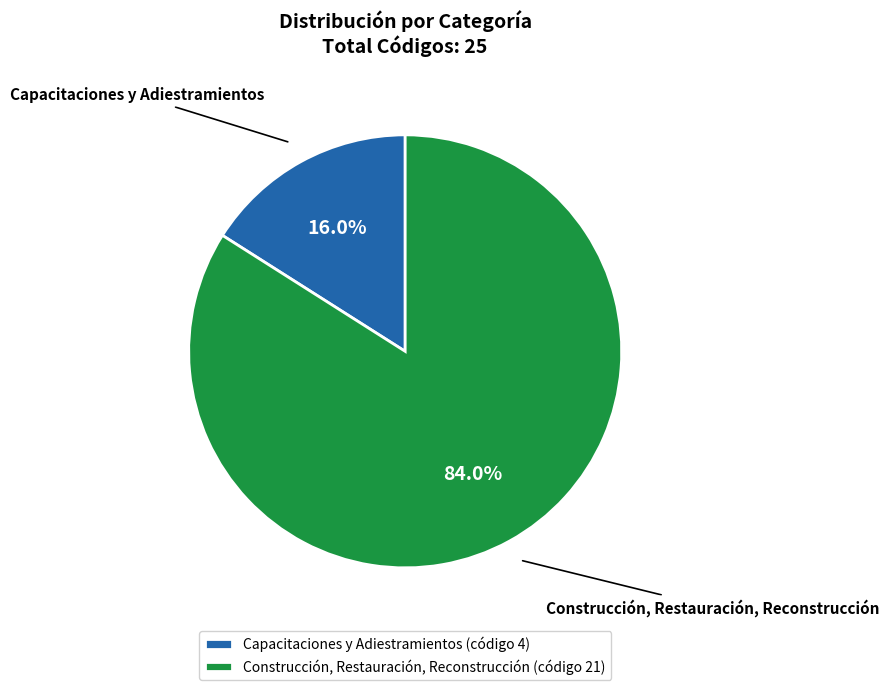

Rank the categories by value from lowest to highest.

Capacitaciones y Adiestramientos, Construcción, Restauración, Reconstrucción